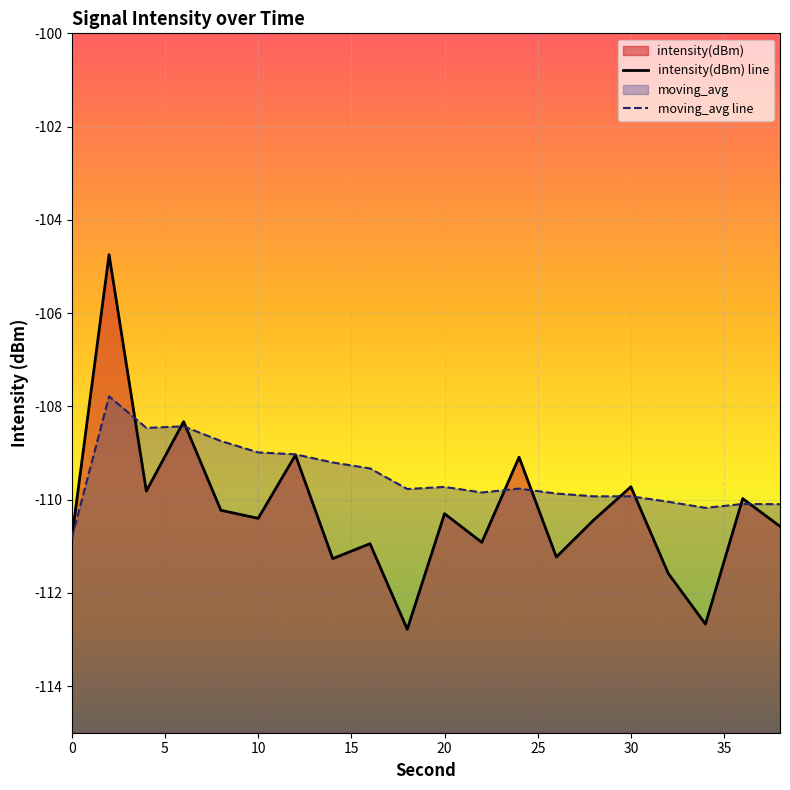

Is it true that intensity(dBm) equals -188.3 at 6?

False